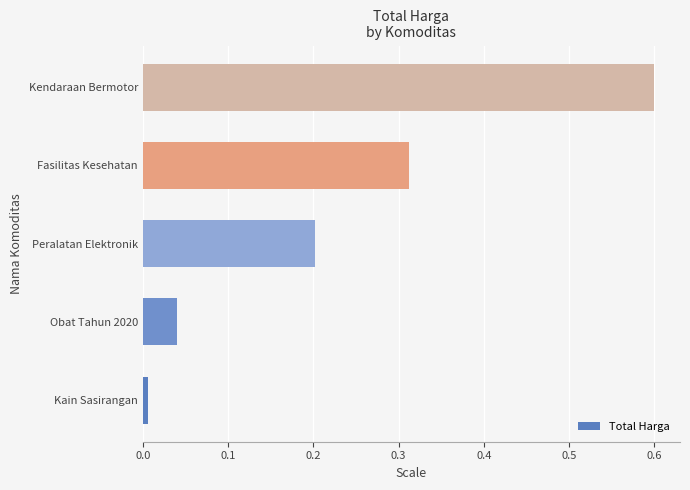

The value at Obat Tahun 2020 is 0.0. True or false?

True